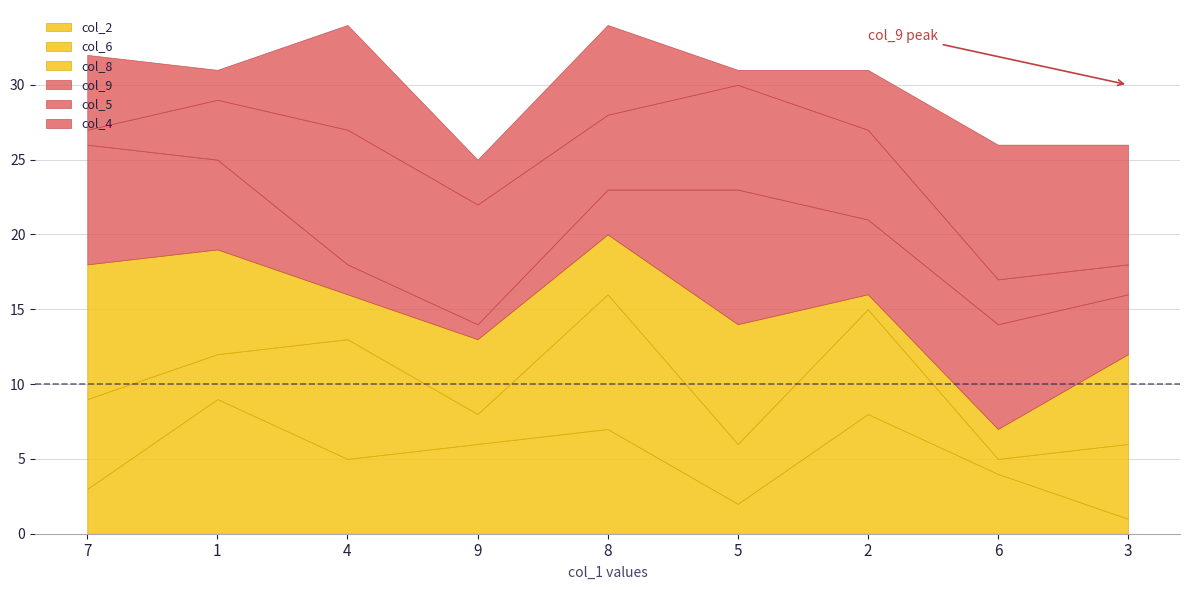

What is the total value across all series at 9?

25